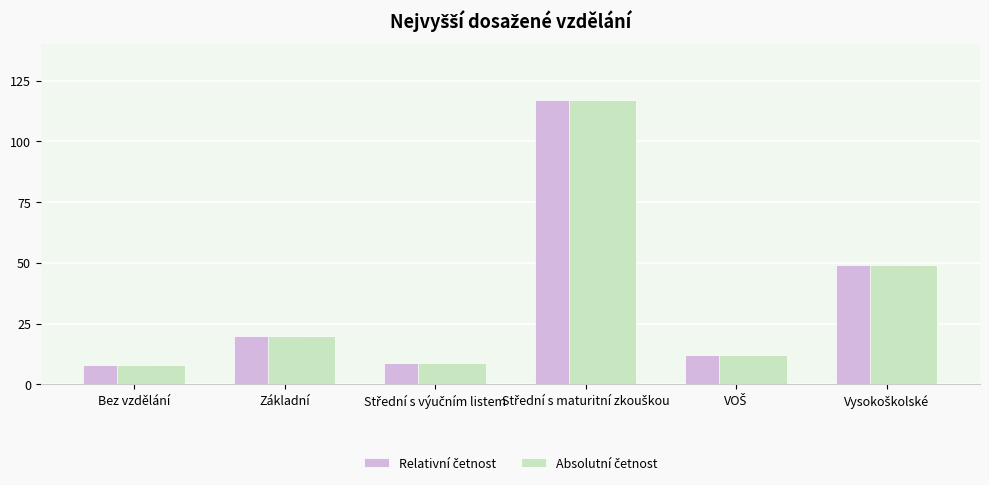

What is the smallest value displayed?

8